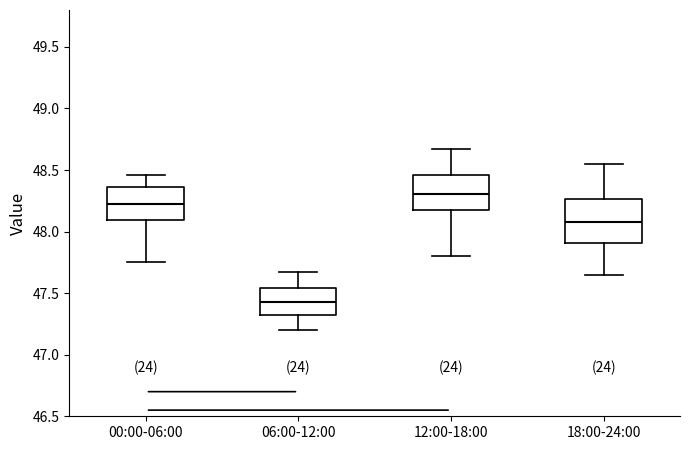

Comparing the boxes themselves (not the whiskers), which one is the tallest?

18:00-24:00